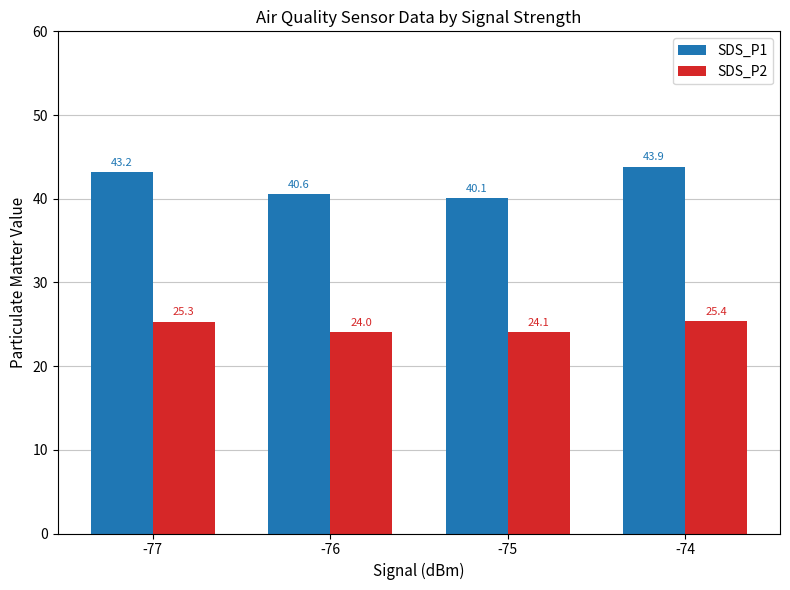

How many bars are there in total?

8